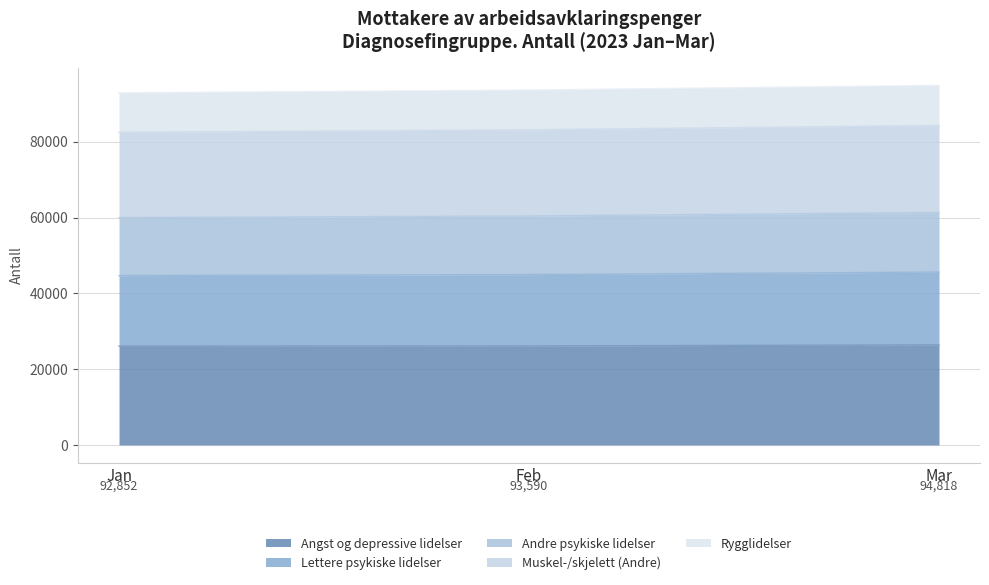

Rank the categories by Rygglidelser value from highest to lowest.

Mar, Feb, Jan